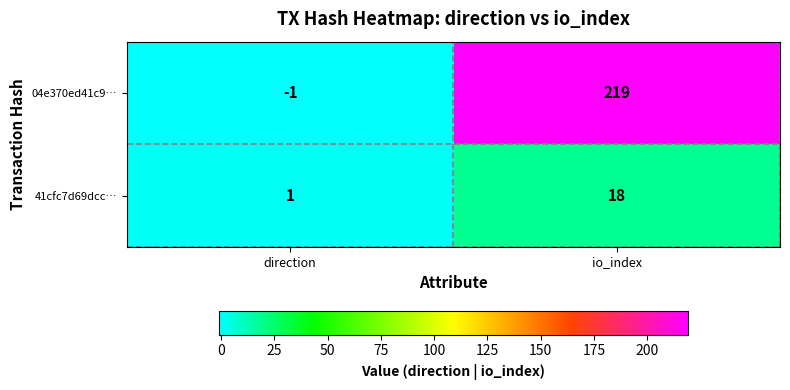

True or false: 04e370ed41c9… has a value of 50 at io_index.

False